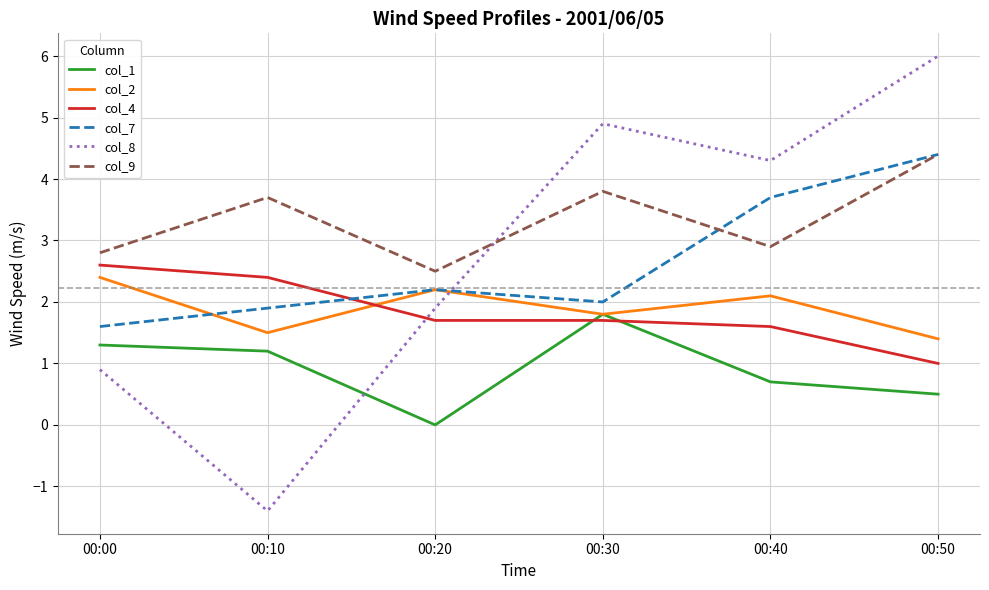

How many interior local valleys does the col_1 series have?

1